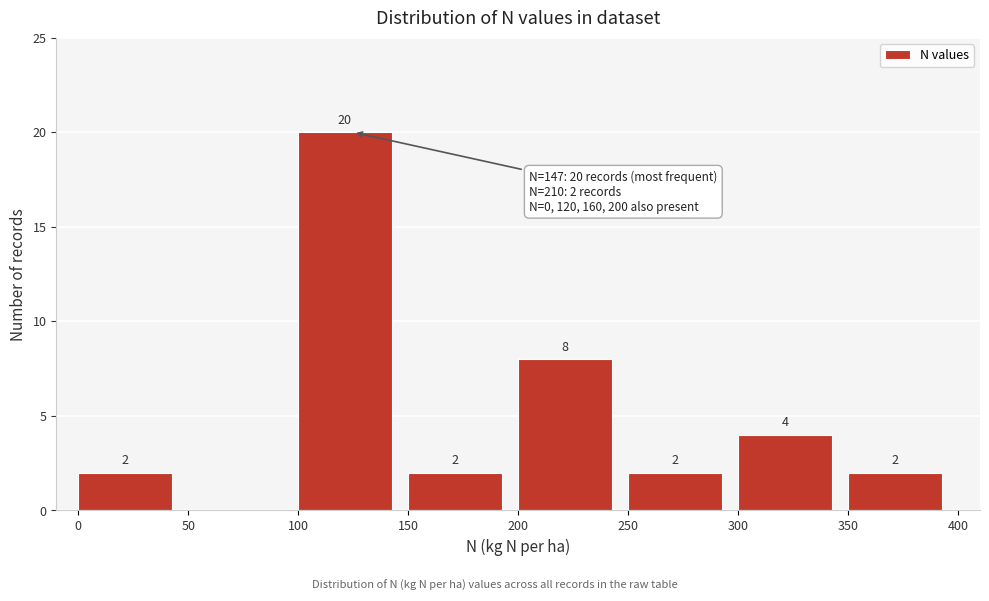

Which range on the x-axis has the tallest bar?

100 to 150